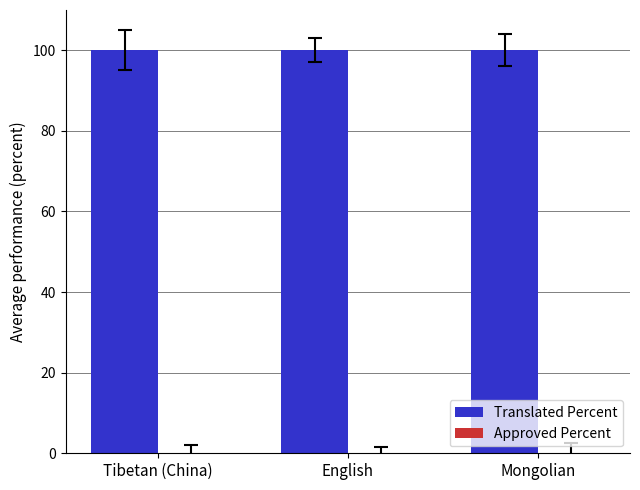

What position from the left is Mongolian?

3